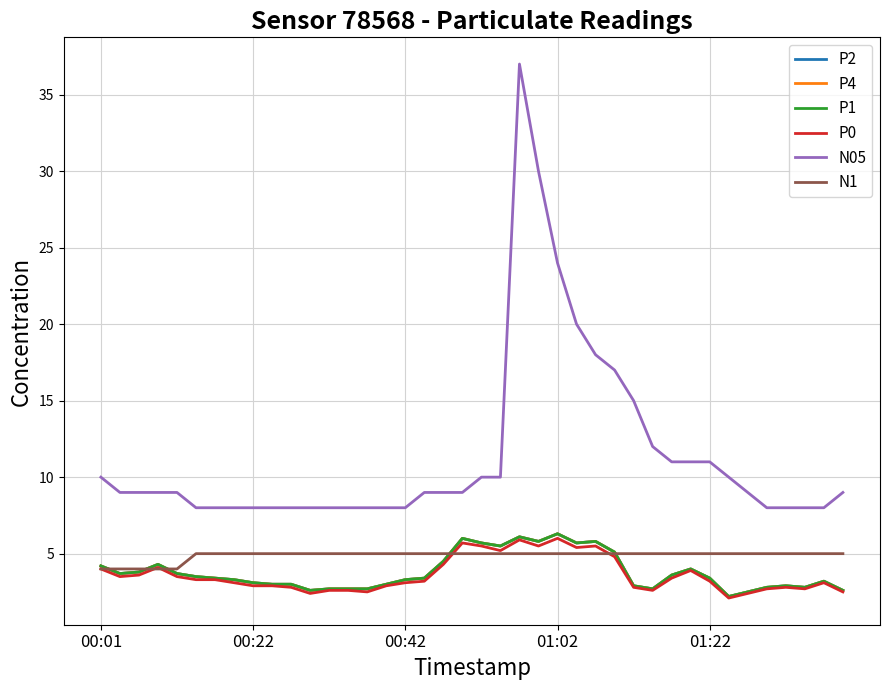

Rank the series by their maximum value, from highest to lowest.

N05, P2, P4, P1, P0, N1